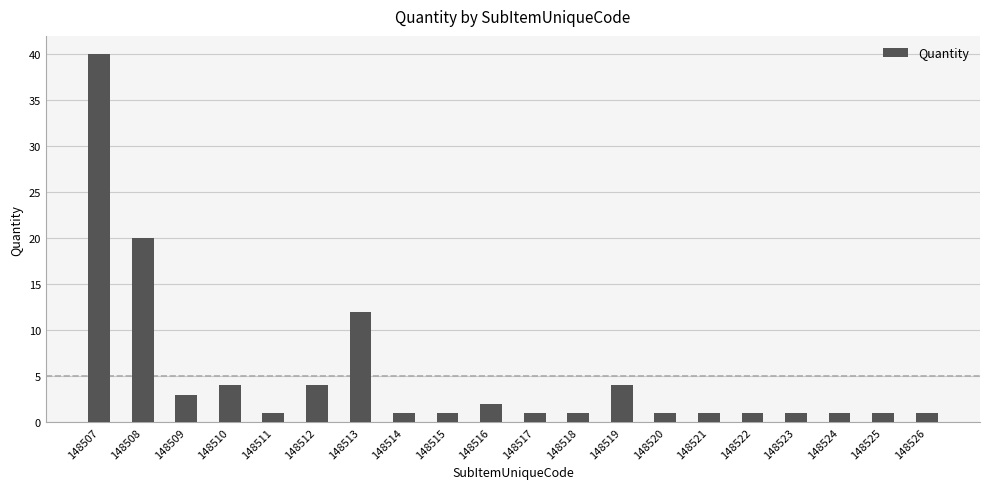

Reading left to right, list all the values displayed in this chart.

148507=40	148508=20	148509=3	148510=4	148511=1	148512=4	148513=12	148514=1	148515=1	148516=2	148517=1	148518=1	148519=4	148520=1	148521=1	148522=1	148523=1	148524=1	148525=1	148526=1